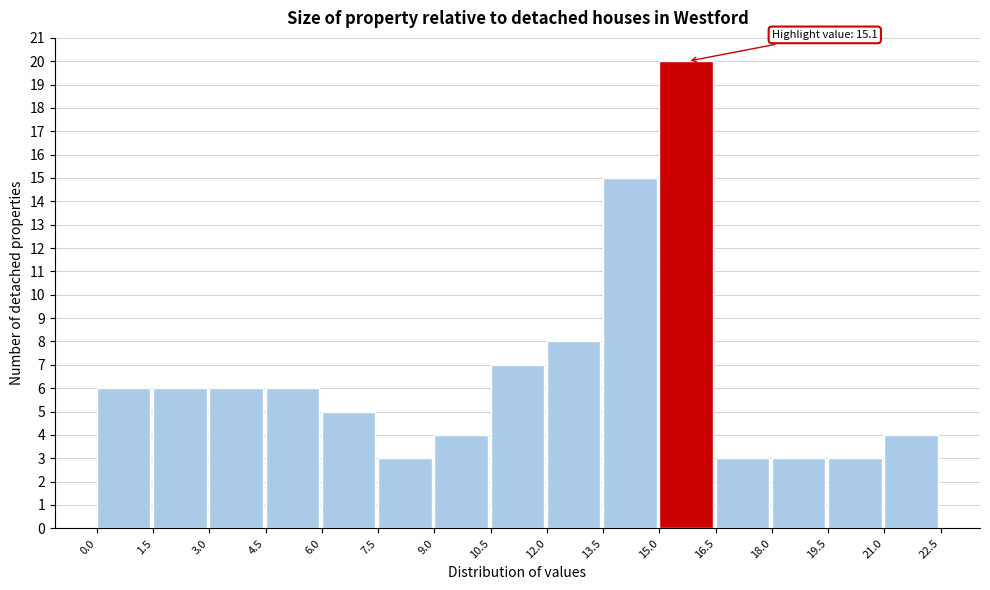

Which range on the x-axis has the tallest bar?

15.0 to 16.5